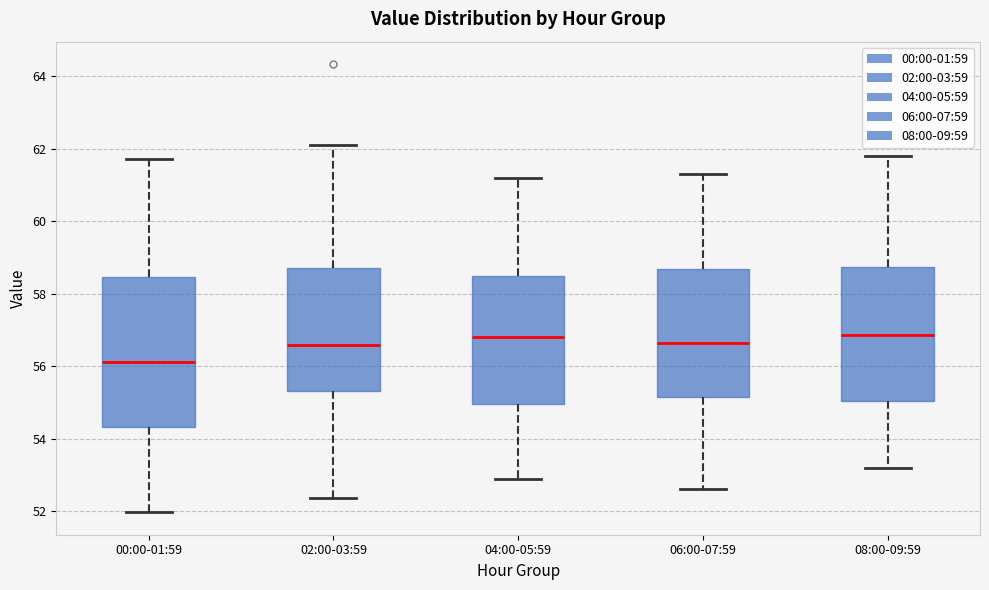

Reading left to right, transcribe this box plot: for each box, give where its median line is, the range the box spans, and where its two whiskers end, as read against the y-axis. The values are not printed on the chart, so give them approximately, as read against the axis.

00:00-01:59: median 56.2, box 54.4 to 58.4, whiskers 52.0 to 61.8
02:00-03:59: median 56.6, box 55.4 to 58.8, whiskers 52.4 to 62.2
04:00-05:59: median 56.8, box 55.0 to 58.6, whiskers 53.0 to 61.2
06:00-07:59: median 56.6, box 55.2 to 58.6, whiskers 52.6 to 61.4
08:00-09:59: median 56.8, box 55.0 to 58.8, whiskers 53.2 to 61.8